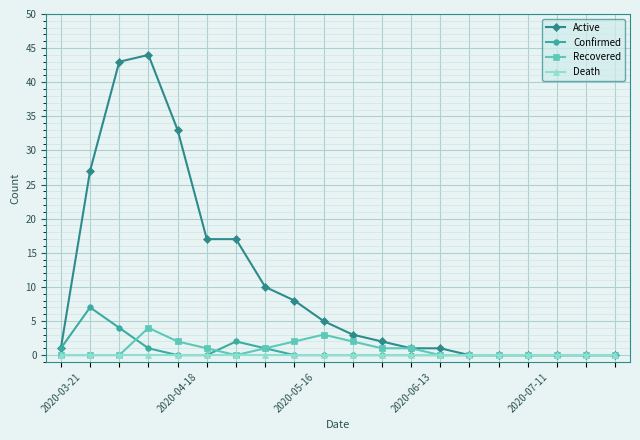

Which series has the largest total across all categories?

Active